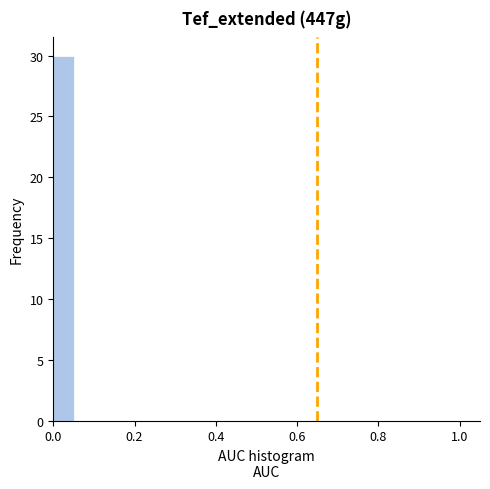

Around what value on the x-axis is the tallest bar? Give the approximate position of its centre, as read against the axis.

0.02